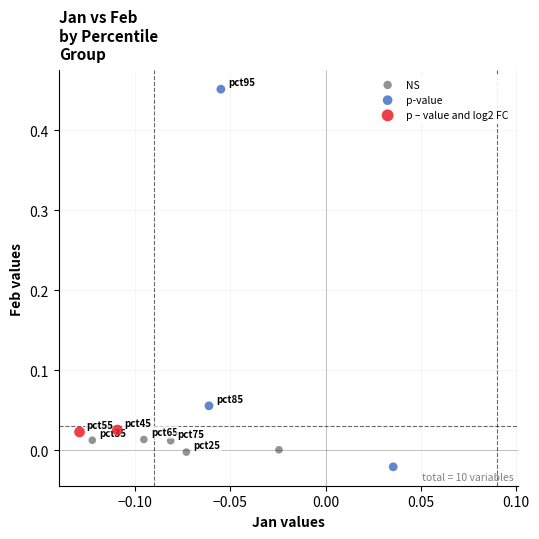

Which series has the largest Y range (max minus min)?

p-value